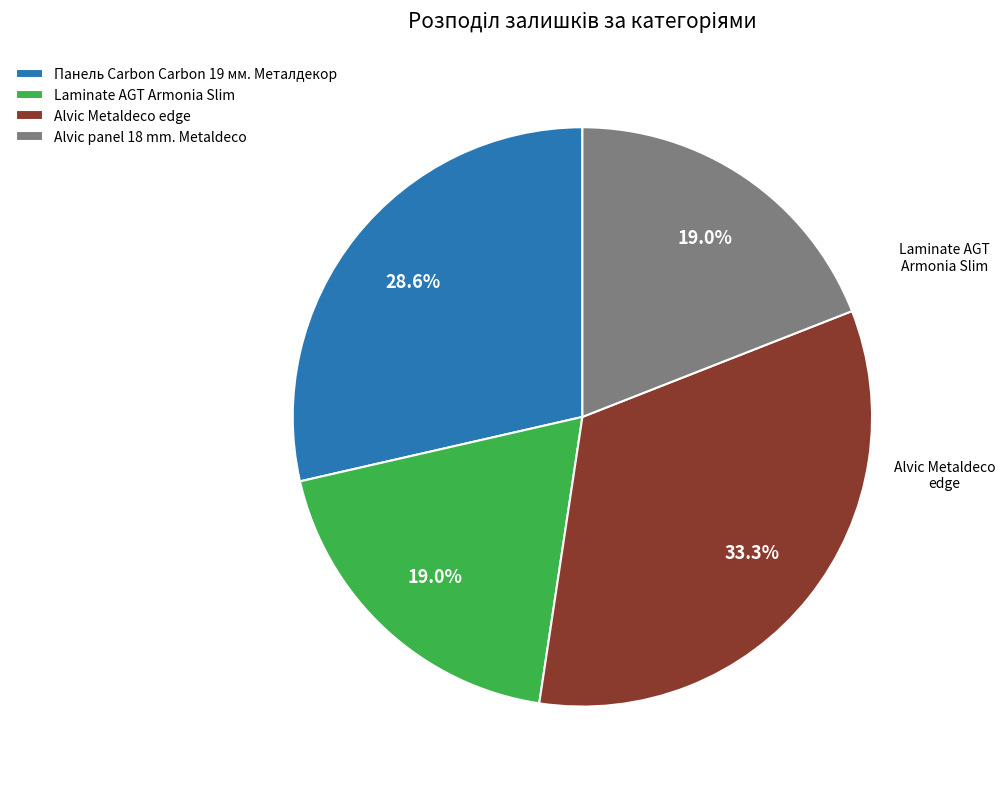

Is Alvic panel 18 mm. Metaldeco the majority of the pie?

No